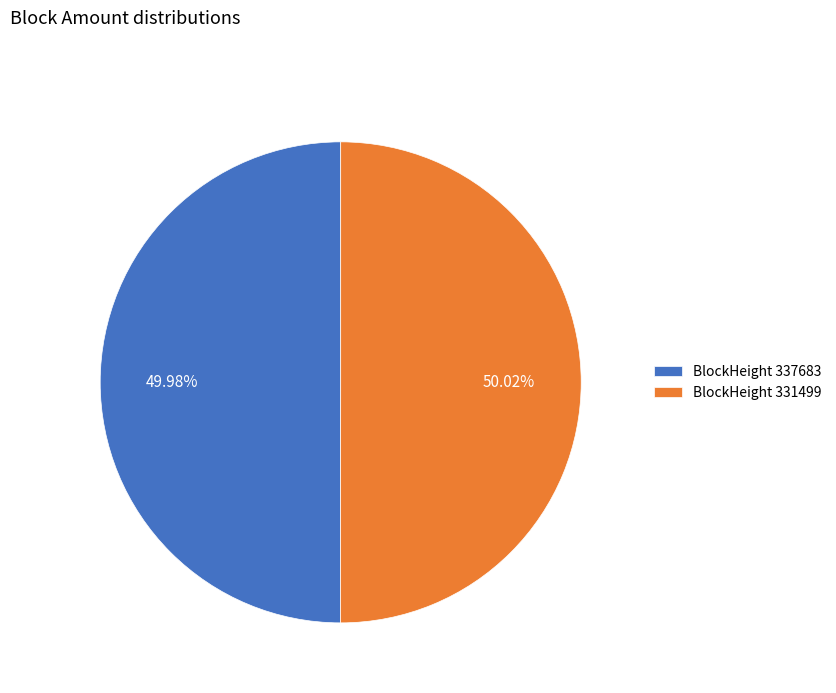

What is the ratio of the value at BlockHeight 331499 to the value at BlockHeight 337683?

1.0